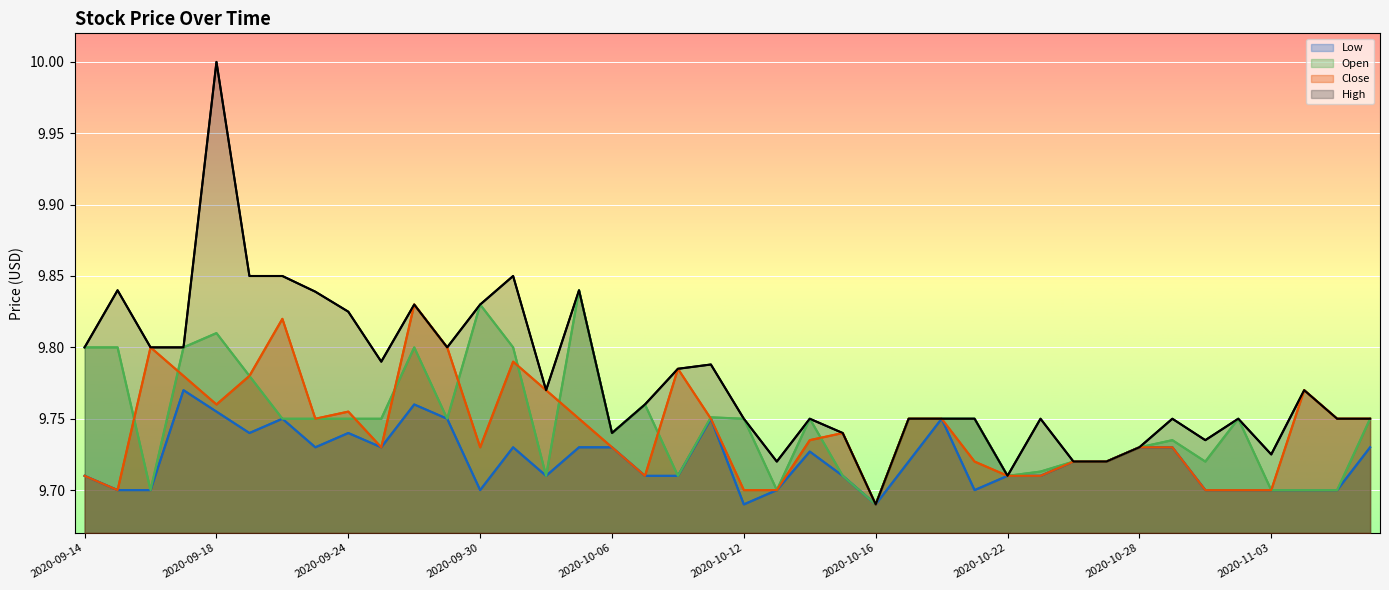

At which label is High closest to 9?

2020-10-16